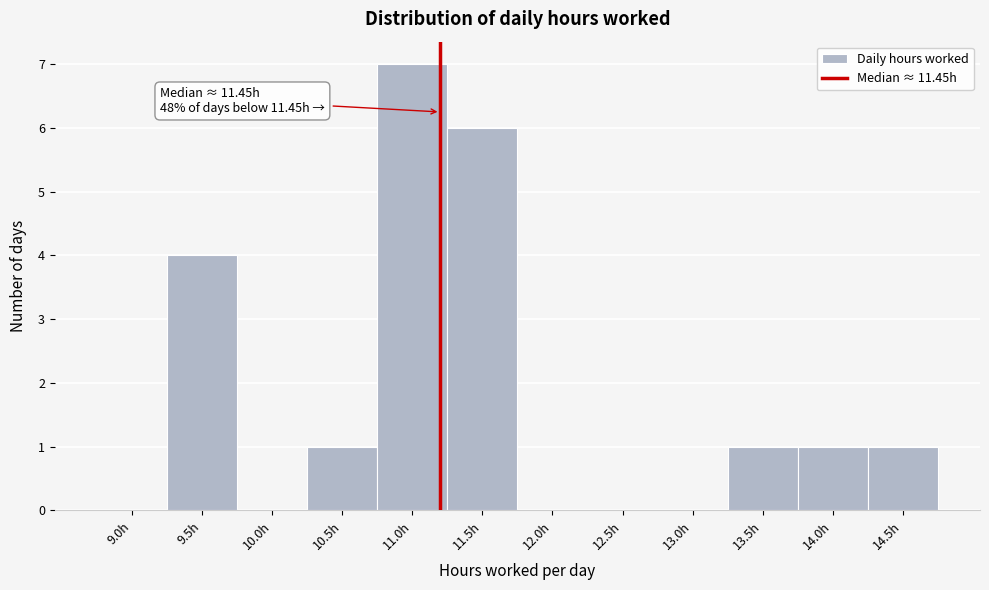

Reading left to right, transcribe all the data shown in this chart.

9.0h=0	9.5h=4	10.0h=0	10.5h=1	11.0h=7	11.5h=6	12.0h=0	12.5h=0	13.0h=0	13.5h=1	14.0h=1	14.5h=1